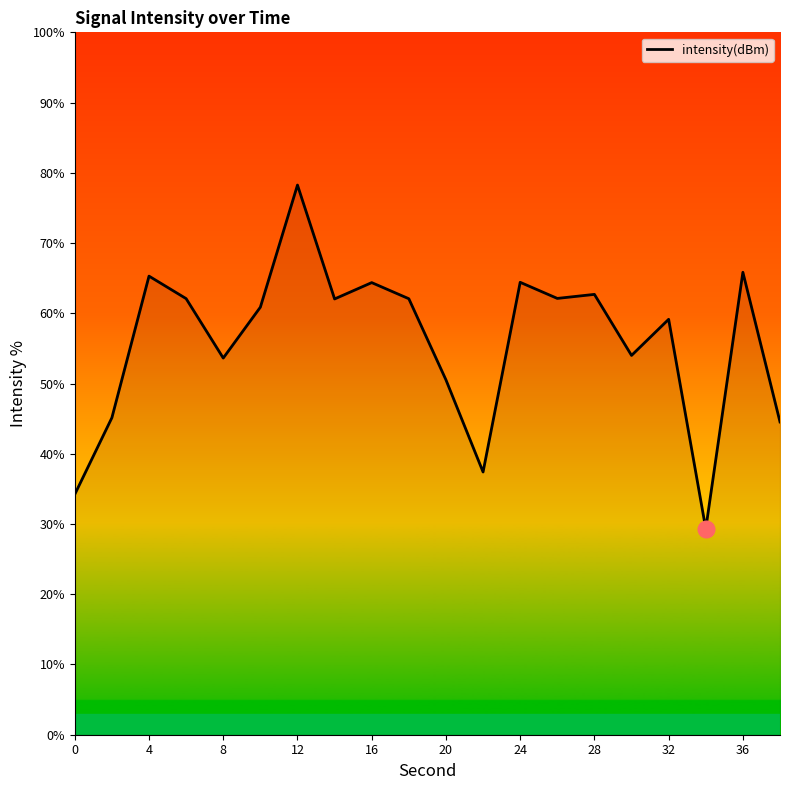

What is the greatest value displayed?

78.3